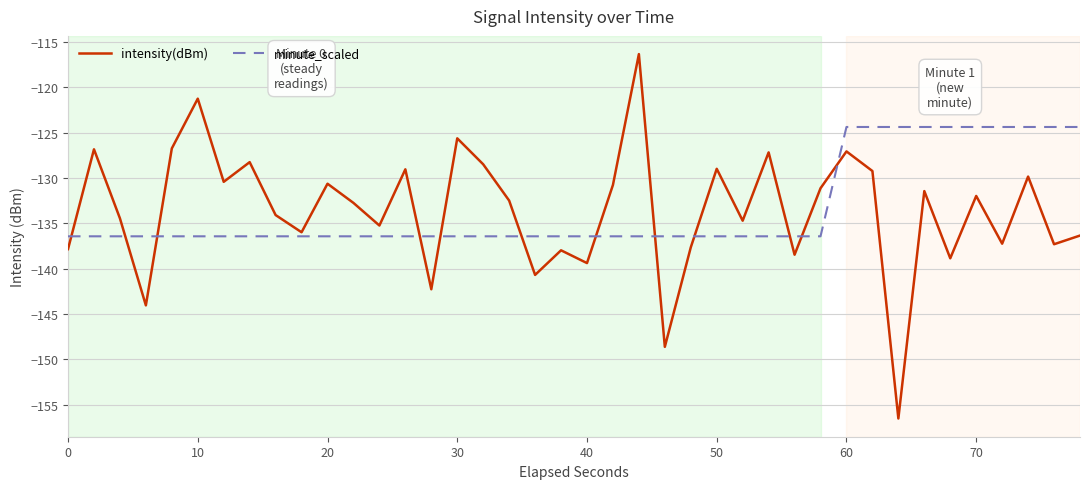

How many intersections are there between intensity(dBm) and minute_scaled?

12